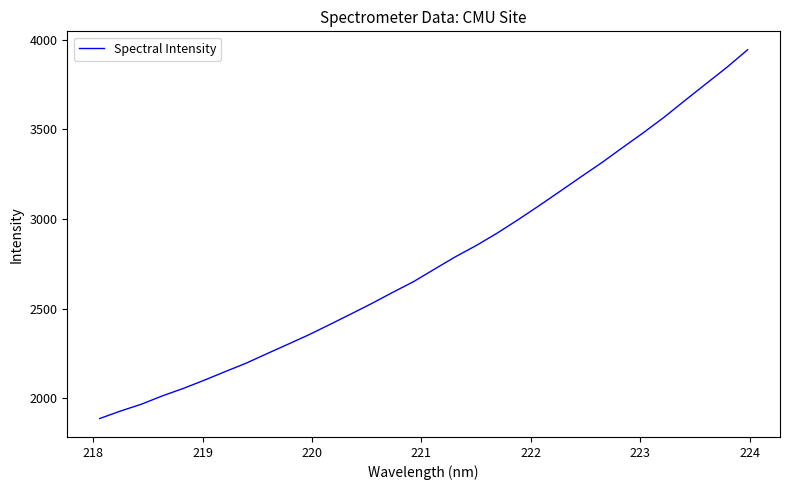

How many lines are shown in the chart?

1